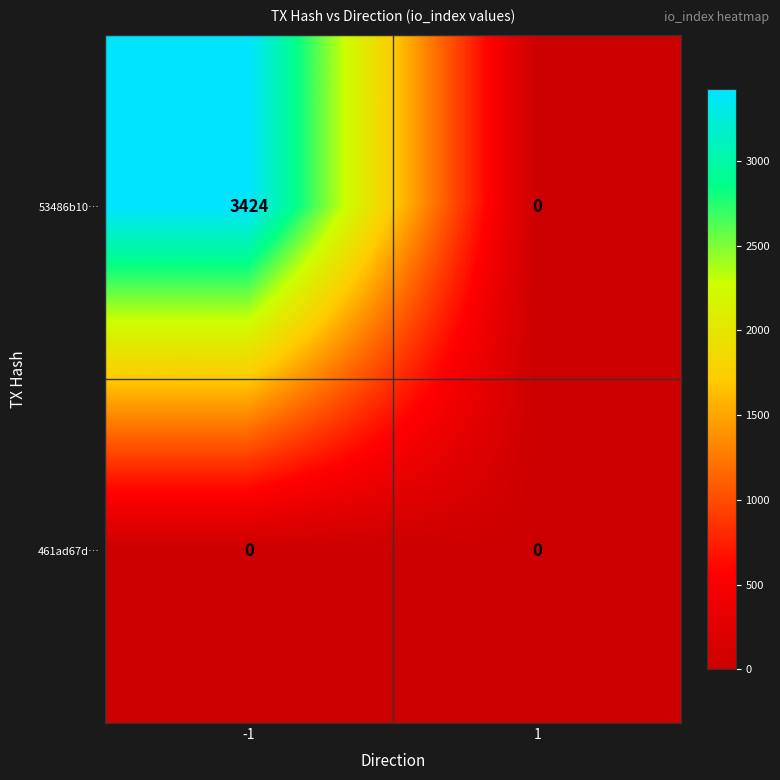

List the series in order of their overall mean, highest first.

53486b10…, 461ad67d…